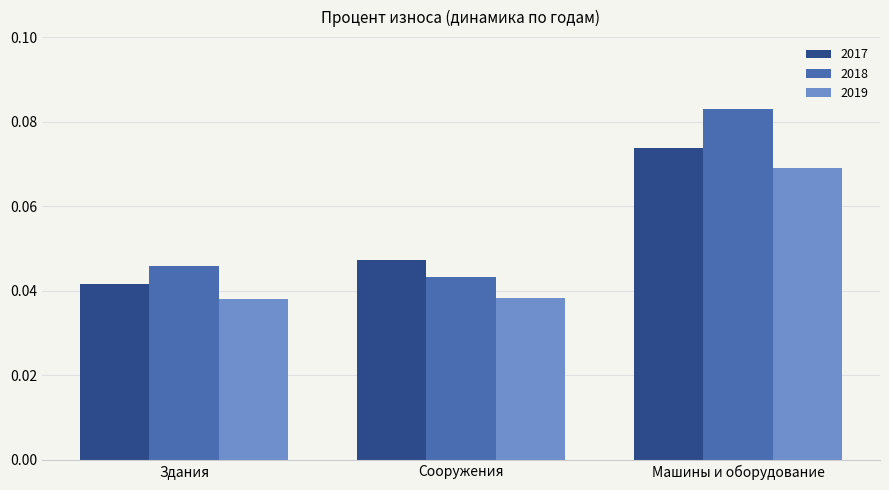

At which category is the sum across all series the highest?

Машины и оборудование